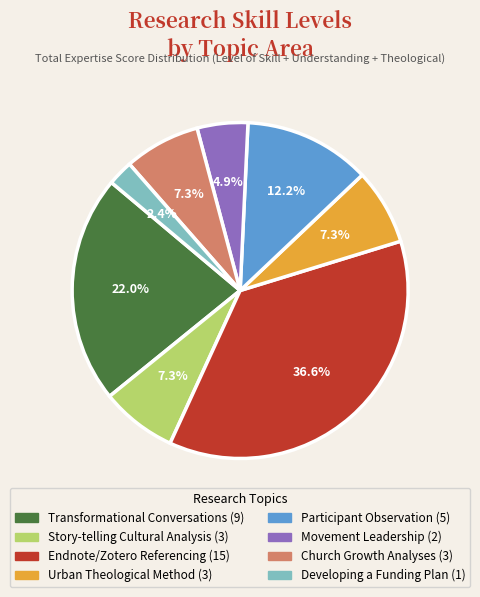

Does any single category account for the majority?

No